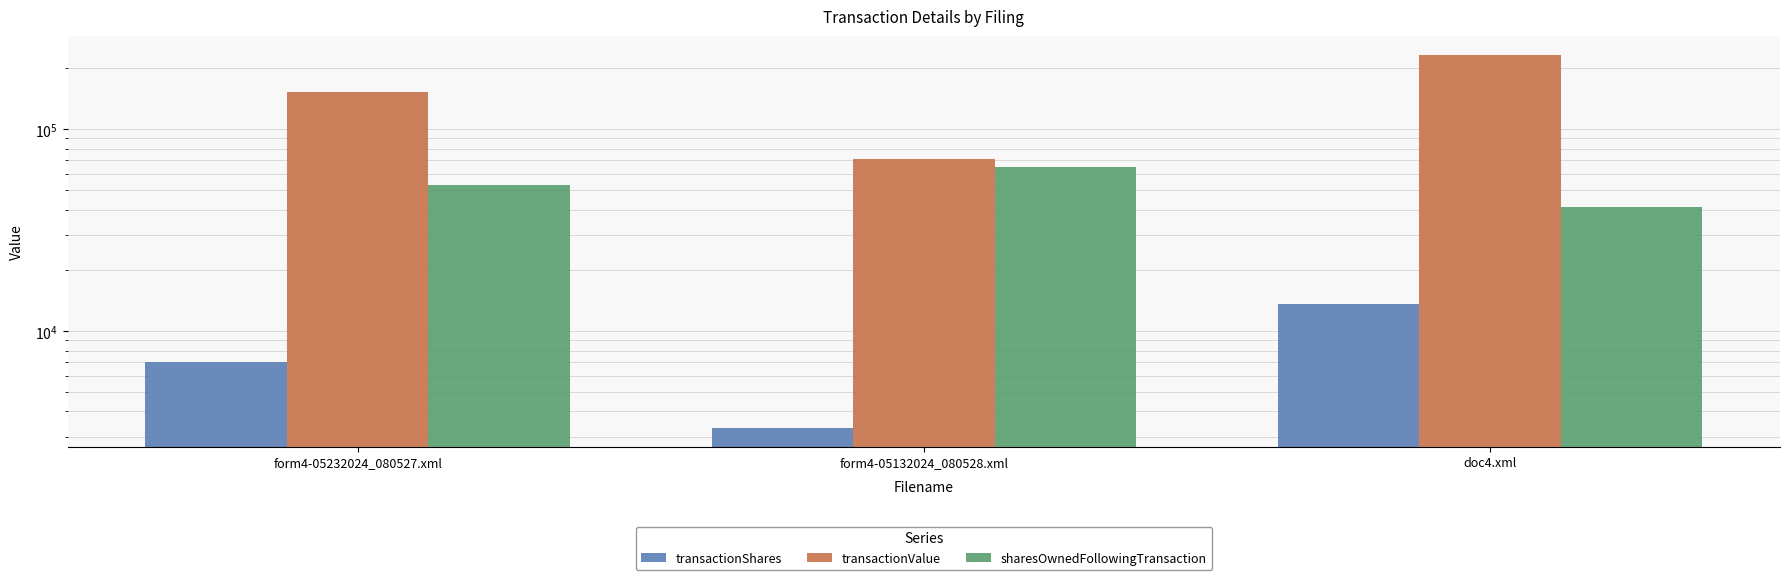

What is the smallest value displayed?

3310